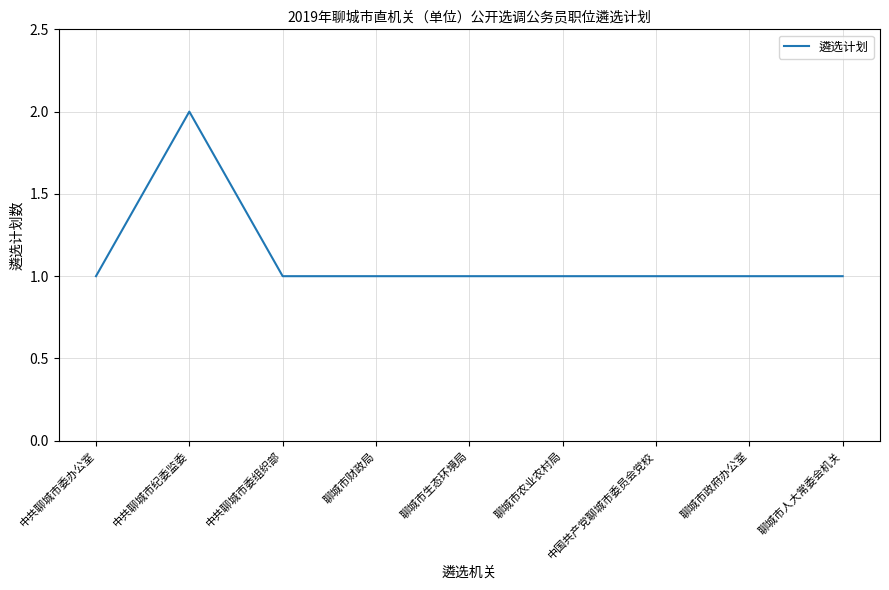

Approximately how many times larger is the value at 中国共产党聊城市委员会党校 compared to 中共聊城市委办公室?

1.0